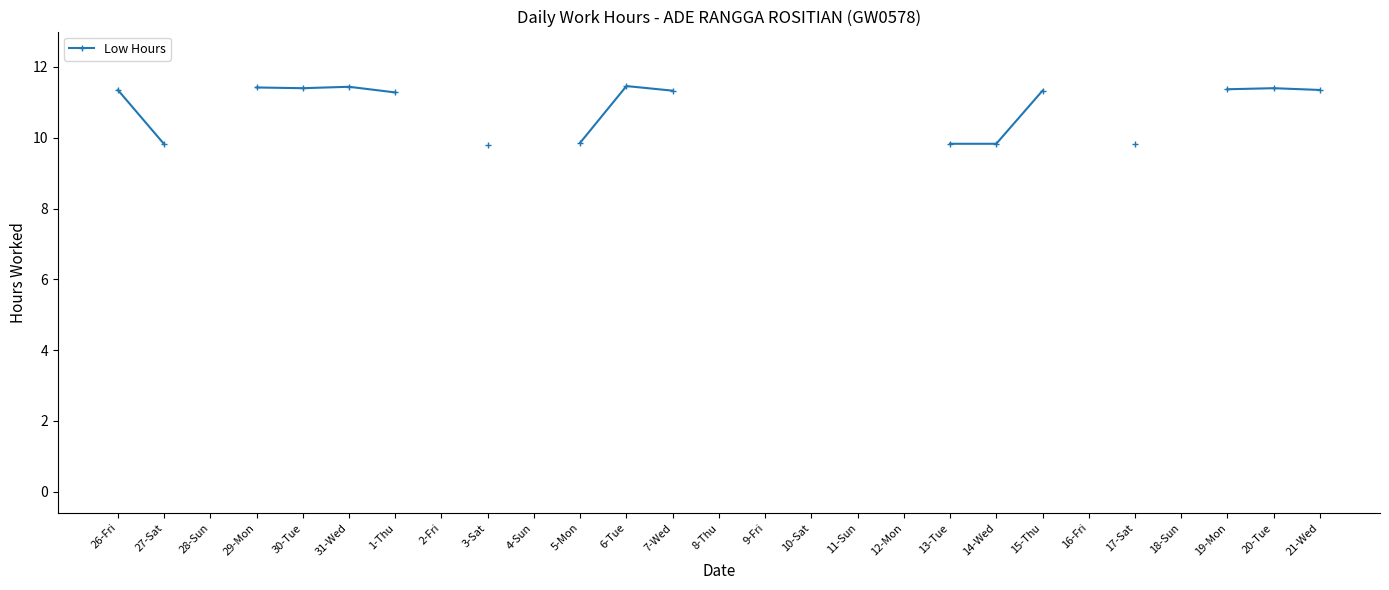

What is the difference between the maximum and second lowest values?

1.6